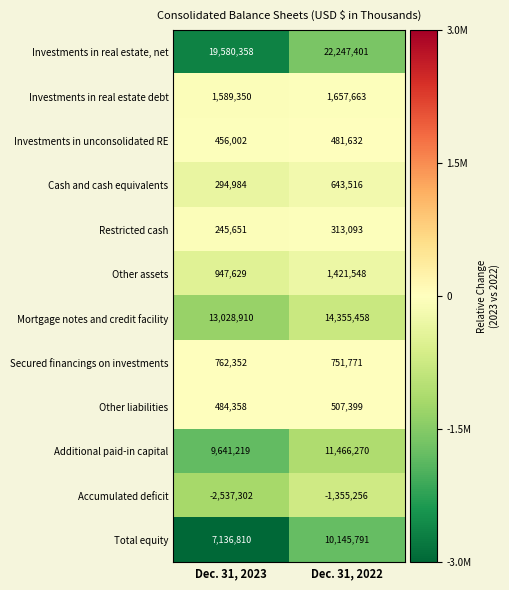

What is the spread (max minus min) of values at Dec. 31, 2023?

22117660